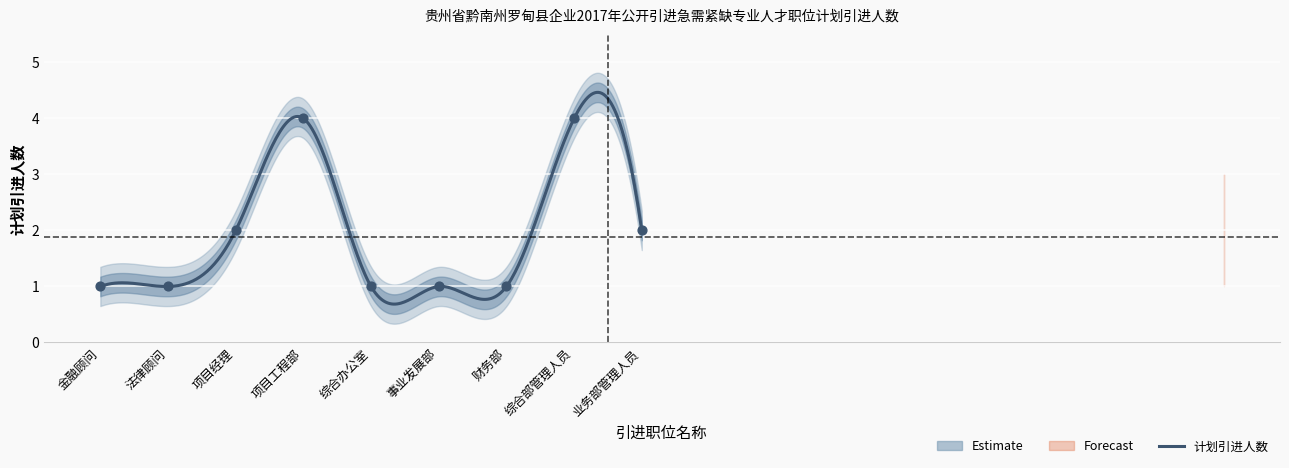

Between 法律顾问 and 财务部, which is larger?

法律顾问